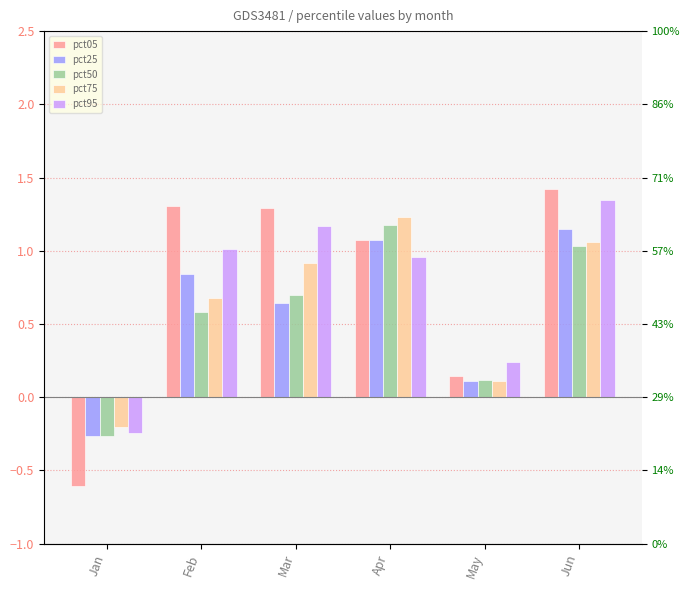

List the series in order of their peak value, highest first.

pct05, pct95, pct75, pct50, pct25